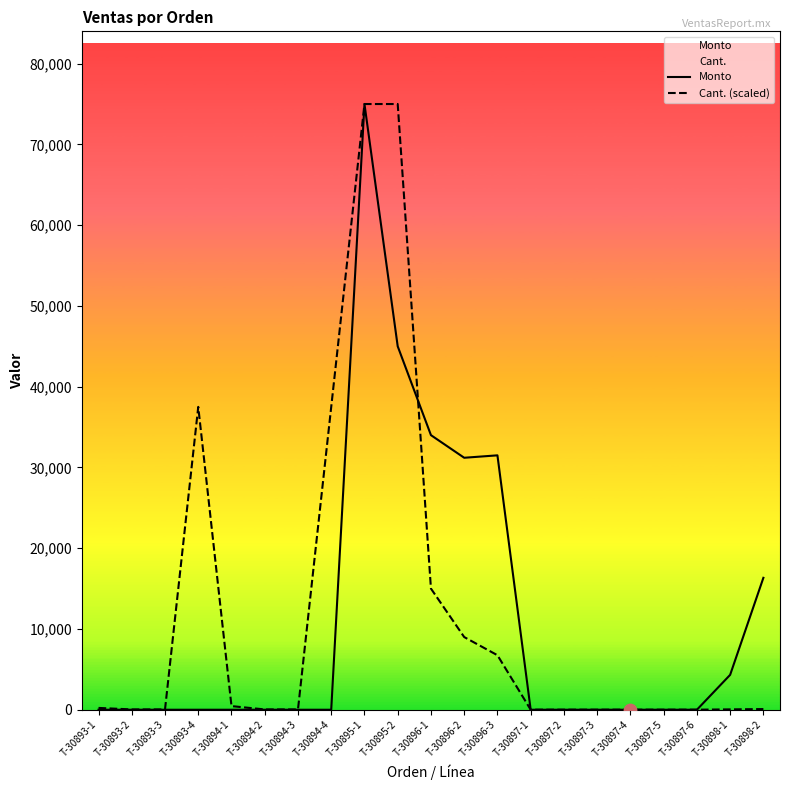

Which series reaches the maximum Y coordinate?

Monto